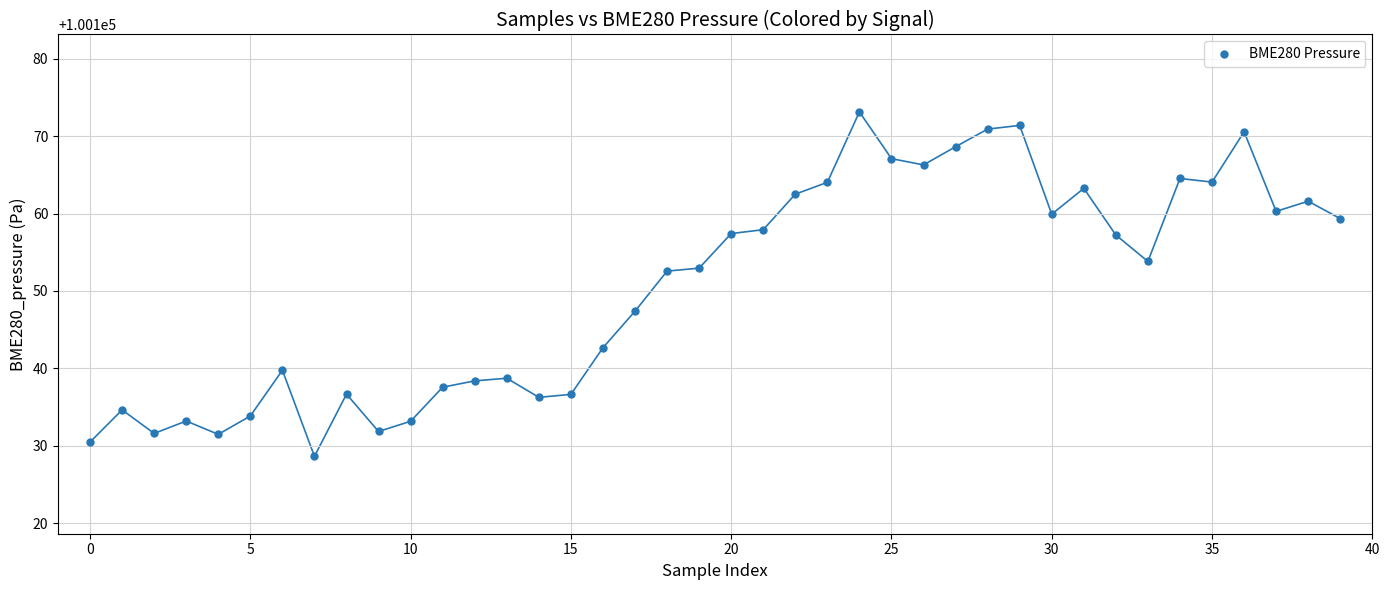

What is the range of Y values (max minus min)?

44.5